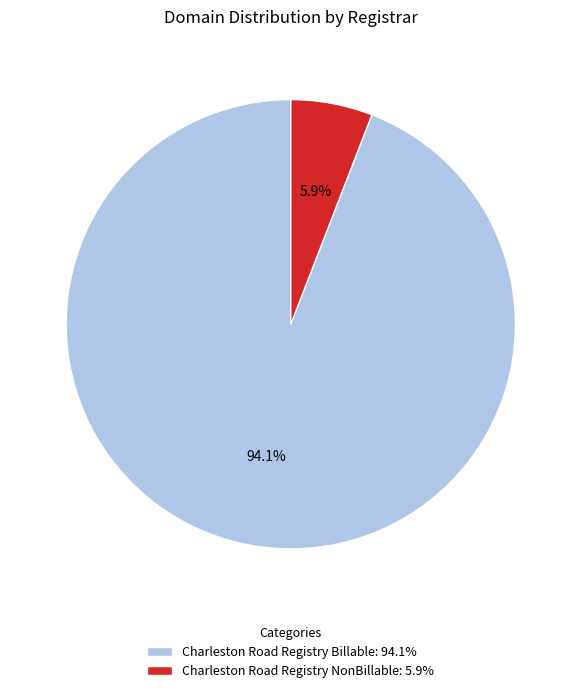

What is the largest slice in the pie chart?

Charleston Road Registry Billable